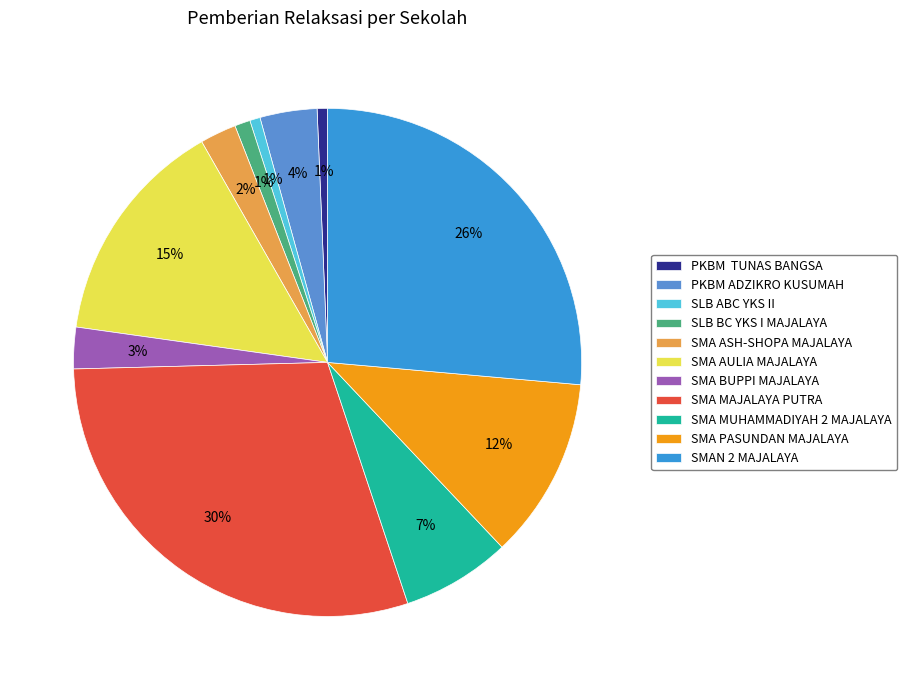

To the nearest percent, what is the average slice percentage?

9%